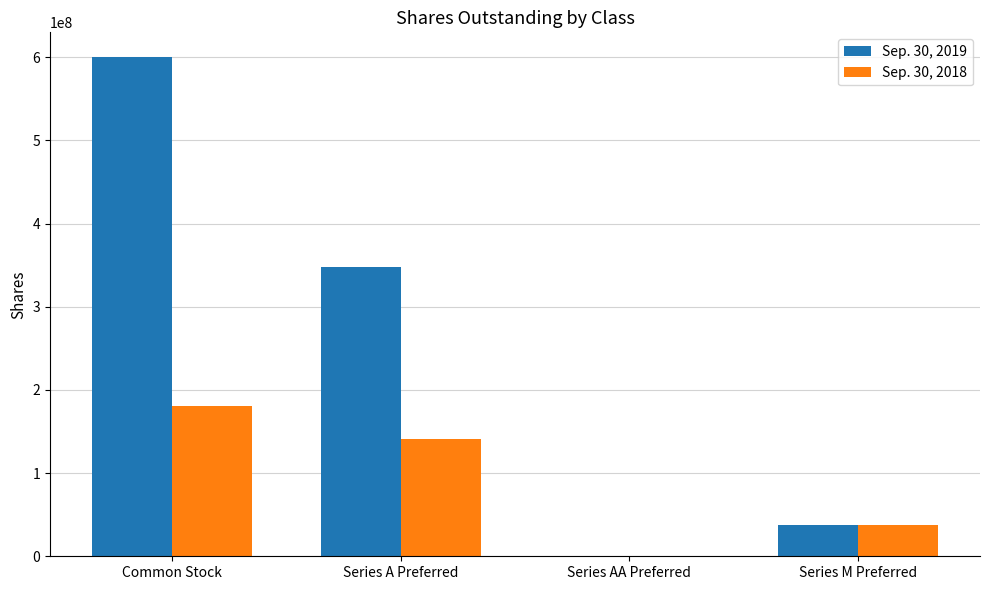

At which category is the sum across all series the highest?

Common Stock